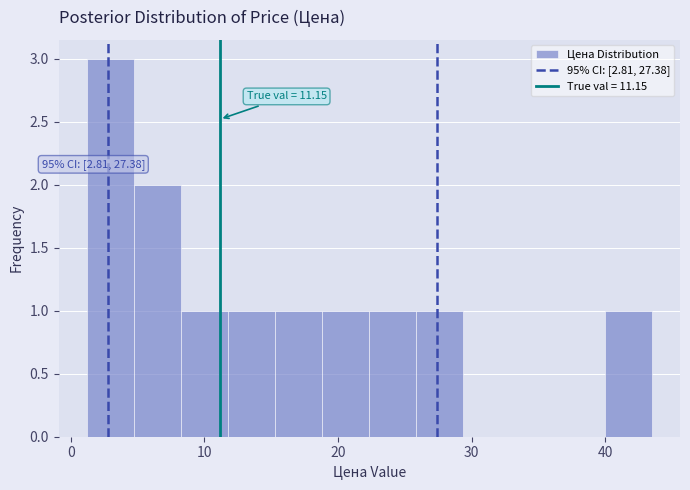

Read against the x-axis, roughly where is the centre of the tallest bar?

3